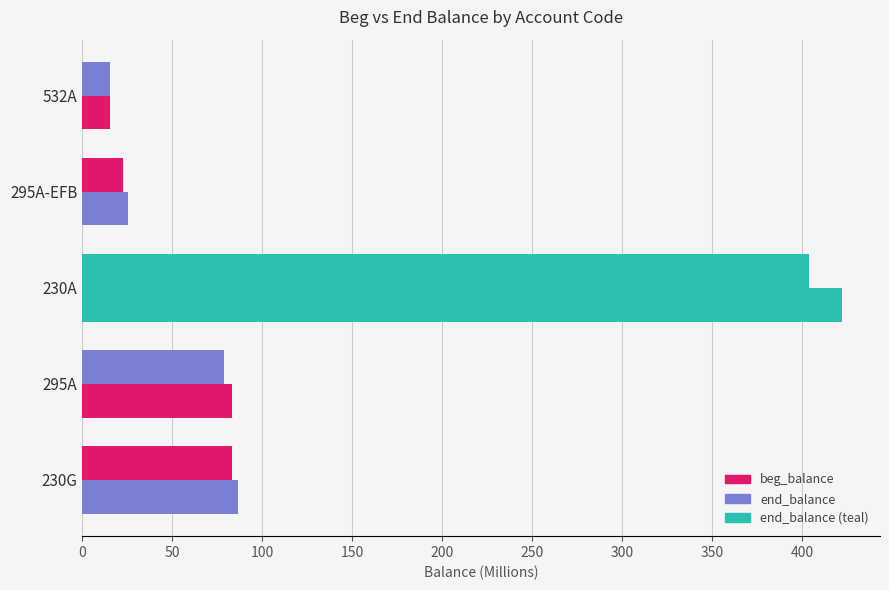

How many series are shown in this chart?

2